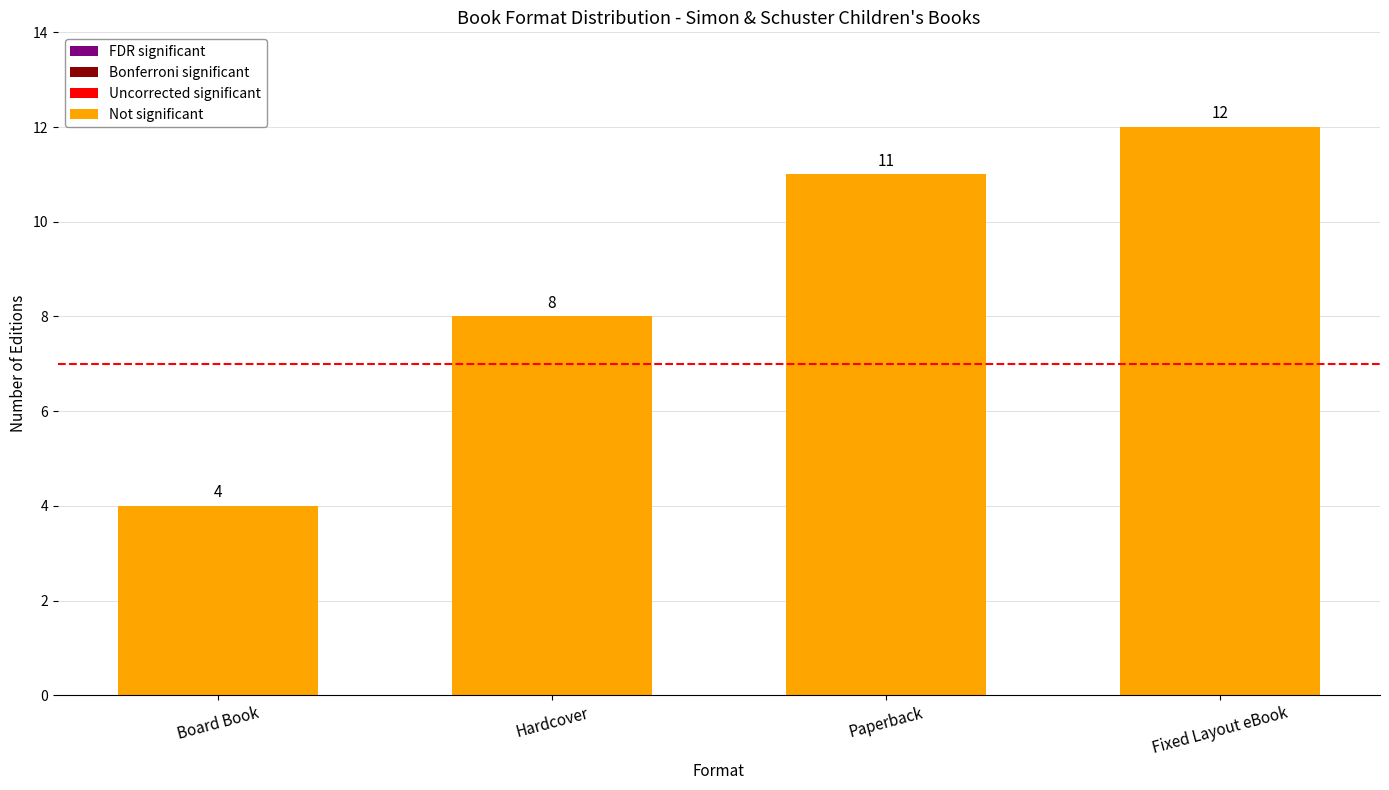

Reading left to right, extract all data points from this chart.

4	8	11	12